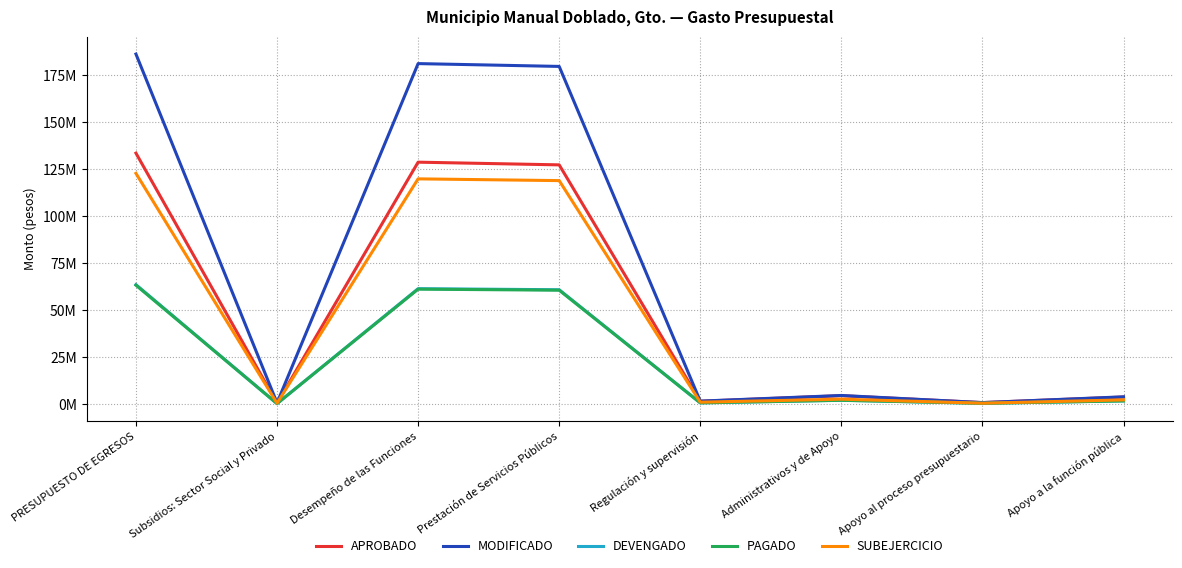

What are all the series names shown in the legend?

APROBADO, MODIFICADO, DEVENGADO, PAGADO, SUBEJERCICIO